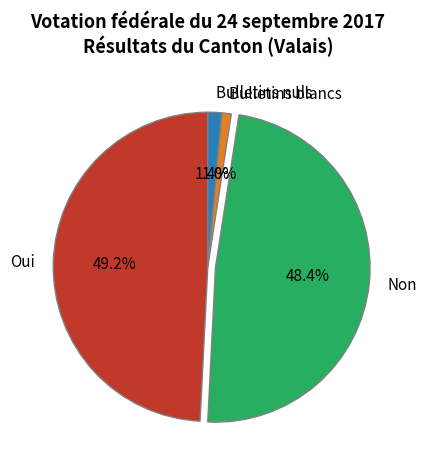

The Non slice represents 38% of the pie. True or false?

False